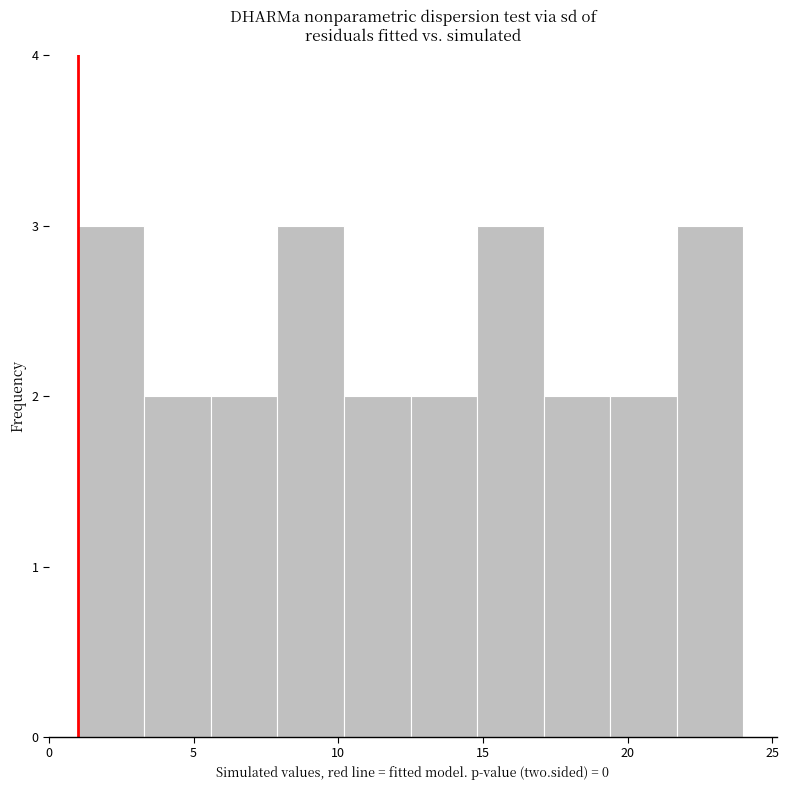

Reading left to right, list every bar in this chart as the range it spans on the x-axis followed by its height. Neither the bar edges nor the heights are printed on the chart, so give them approximately, as read against the axes.

1.0 to 3.3: 3
3.3 to 5.6: 2
5.6 to 7.9: 2
7.9 to 10.2: 3
10.2 to 12.5: 2
12.5 to 14.8: 2
14.8 to 17.1: 3
17.1 to 19.4: 2
19.4 to 21.7: 2
21.7 to 24.0: 3